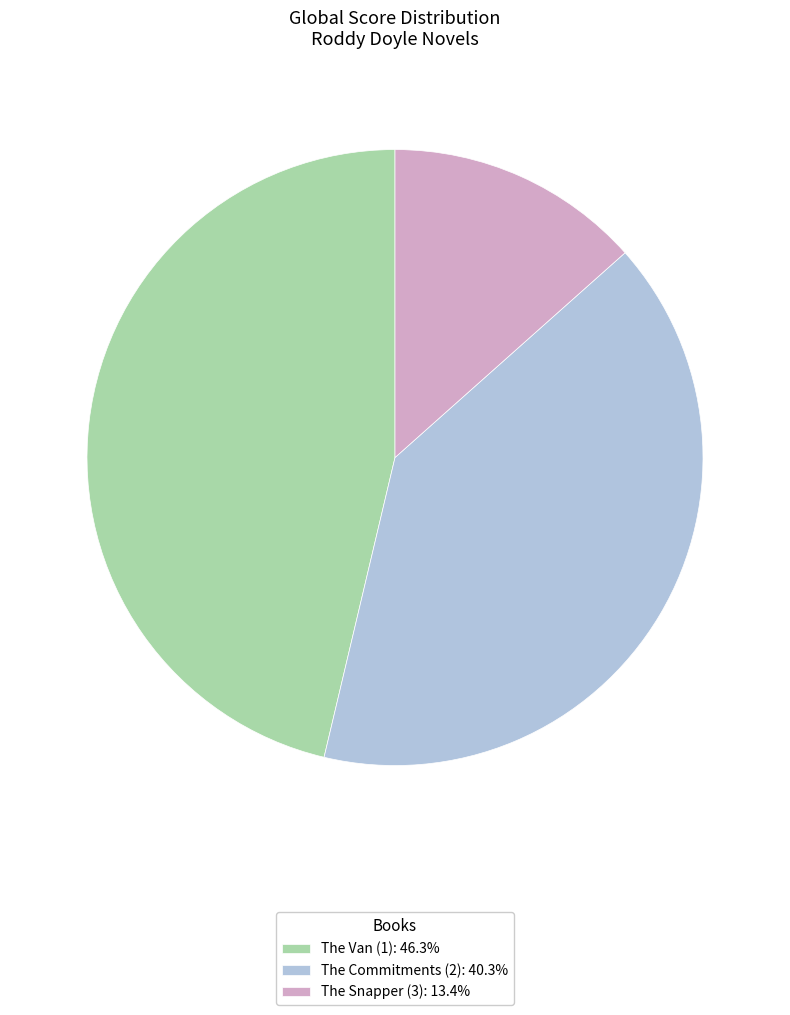

Do The Van (1): 46.3% and The Snapper (3): 13.4% together represent more than half of the pie?

Yes